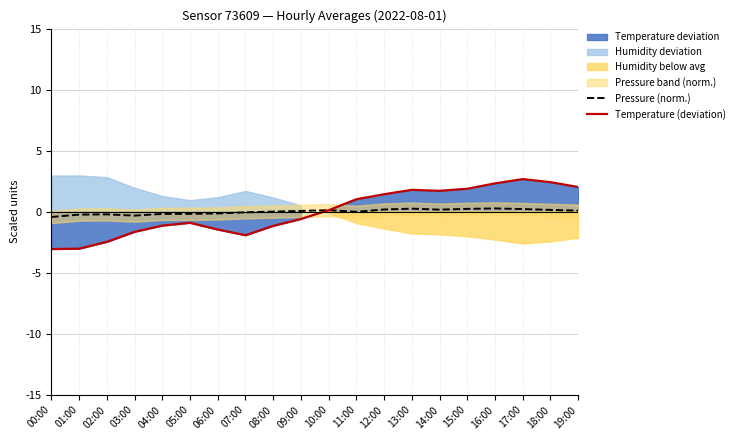

Which series has the largest range (max minus min)?

Temperature (deviation)